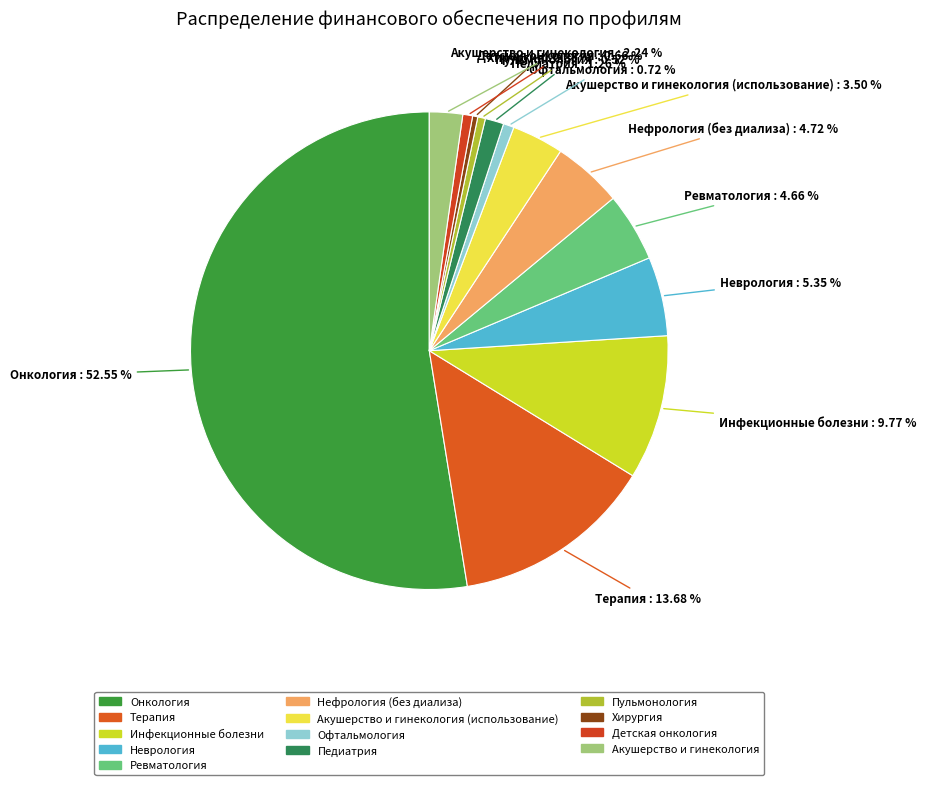

What percentage is the Неврология slice, to the nearest percent?

5%